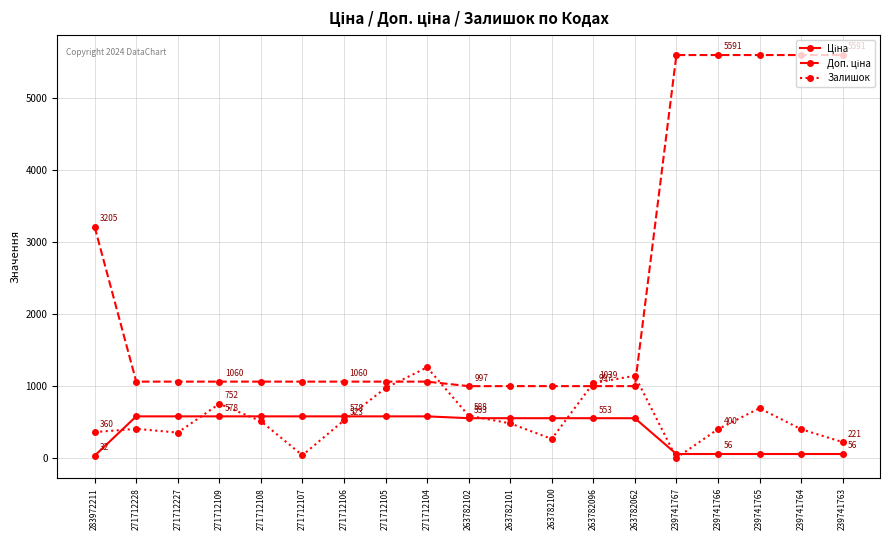

What is the difference between the highest and lowest values at 263782062?

589.3